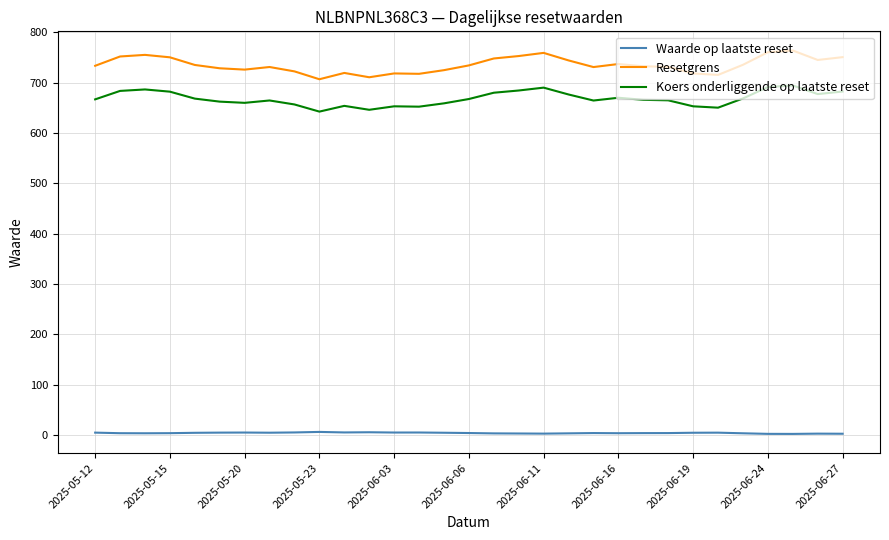

What is the maximum value shown in the chart?

764.0